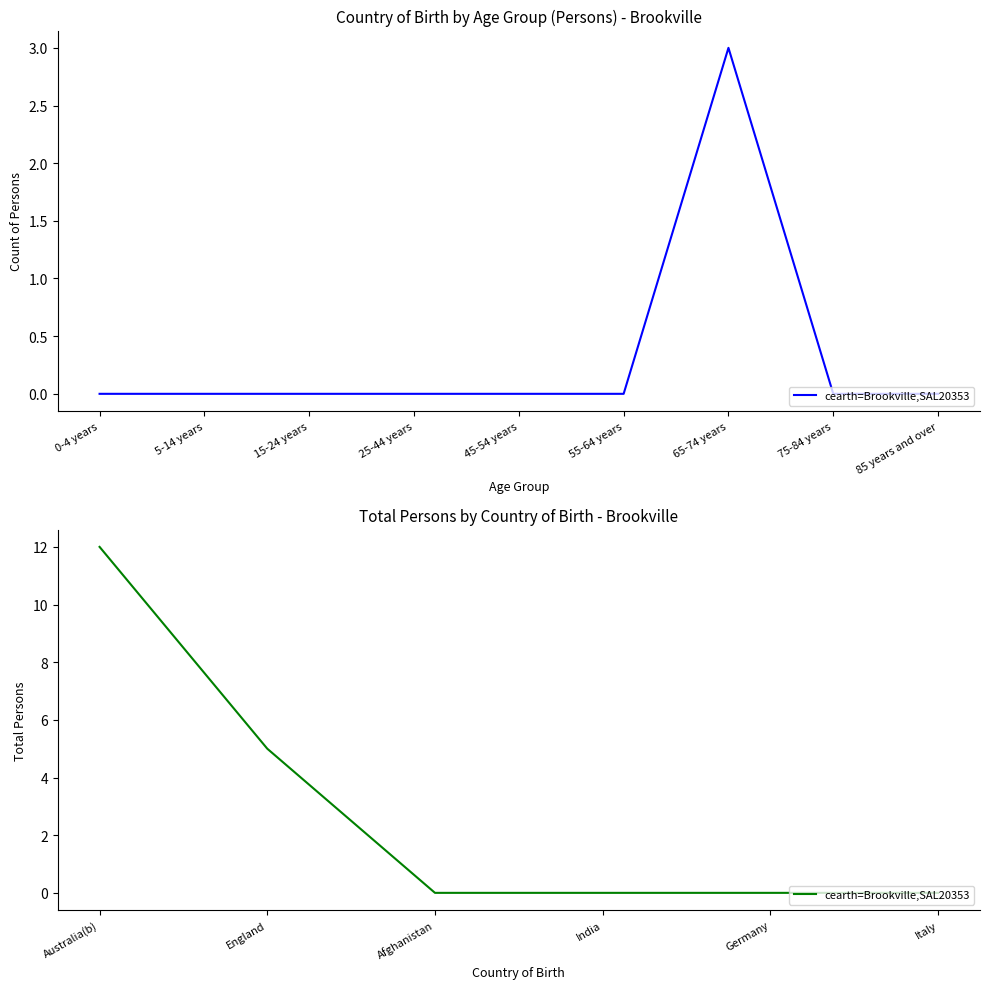

Does the chart display data point markers on the line(s)?

No